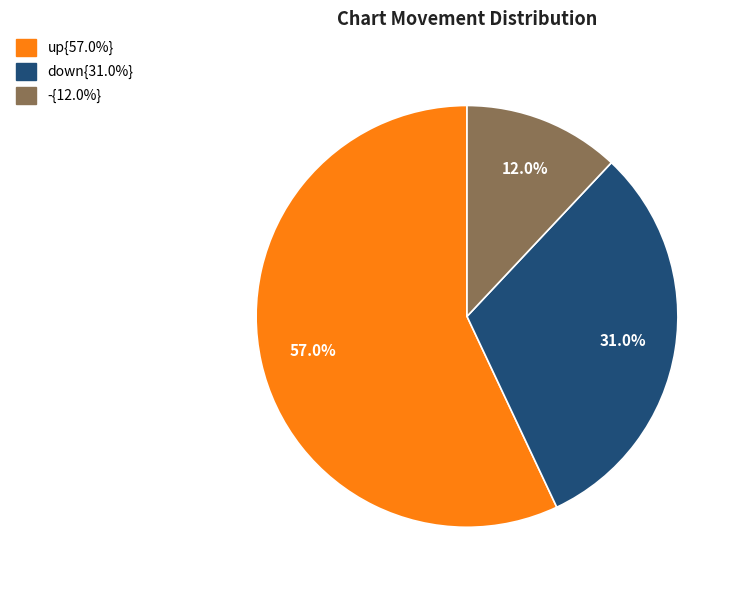

How many segments does this pie chart have?

3